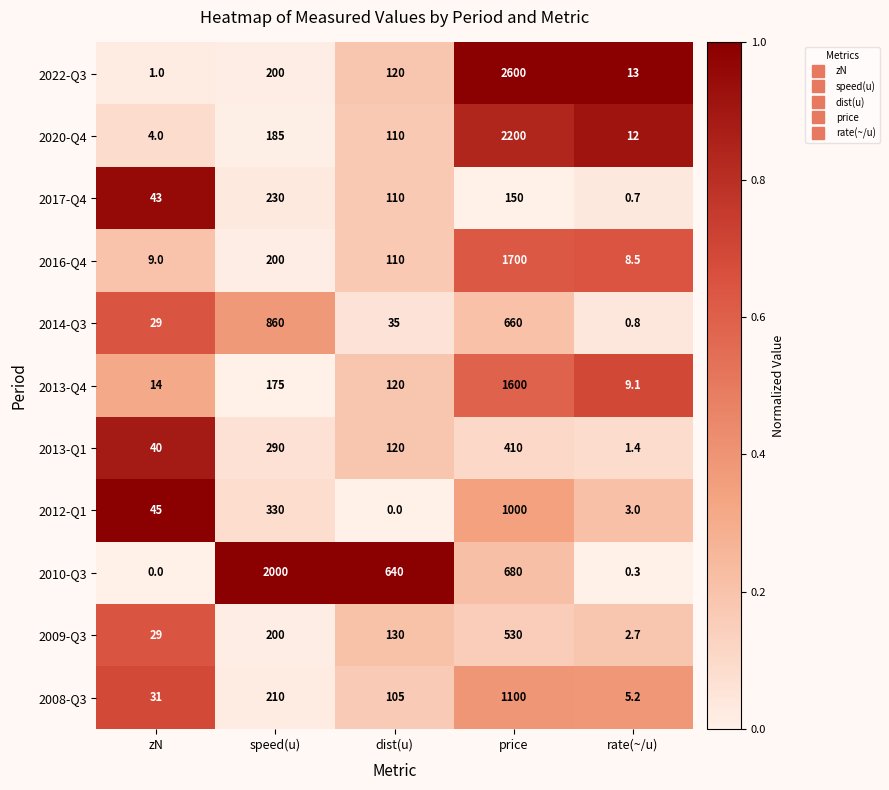

What is the difference between the highest and lowest values at dist(u)?

640.0